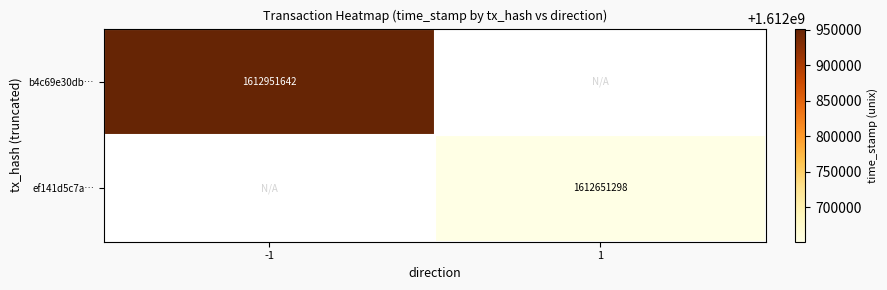

True or false: ef141d5c7a… has a value of 2486617740 at 1.

False